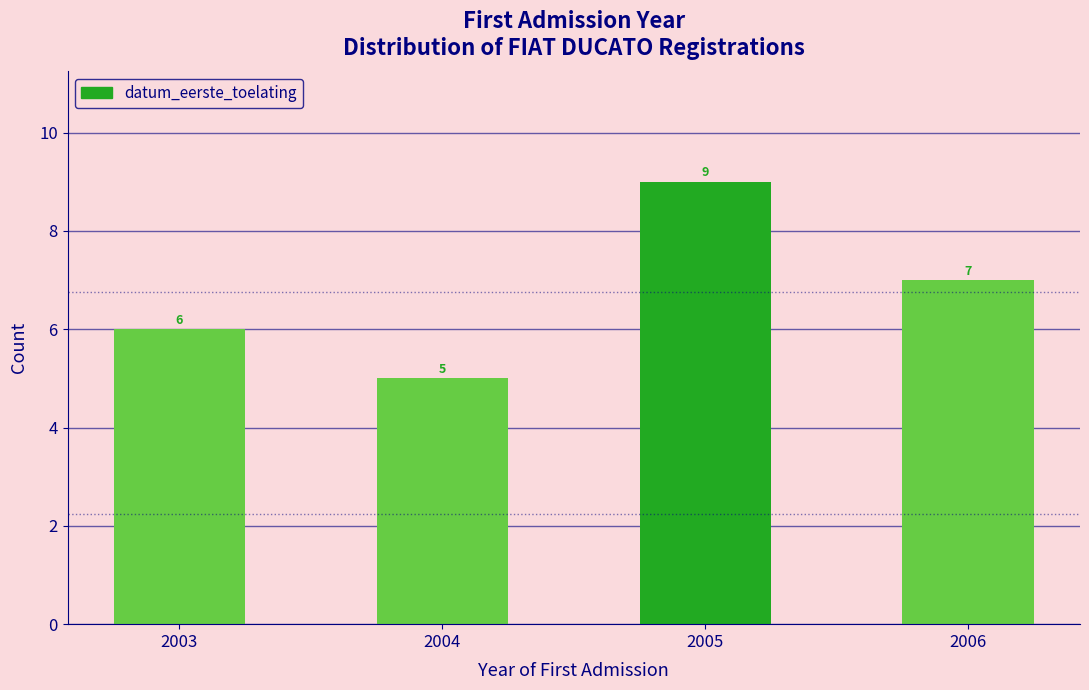

Reading left to right, transcribe all the data shown in this chart.

6	5	9	7